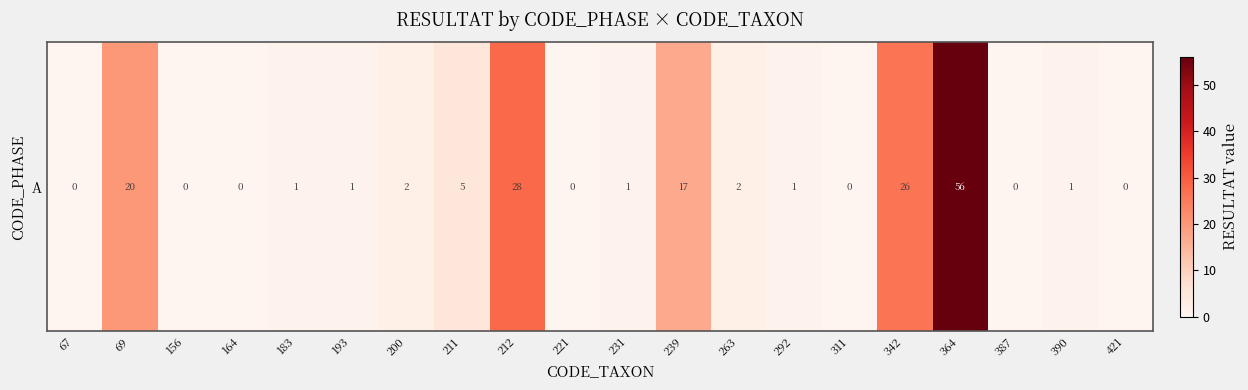

What is the change in value from 221 to 292?

+1